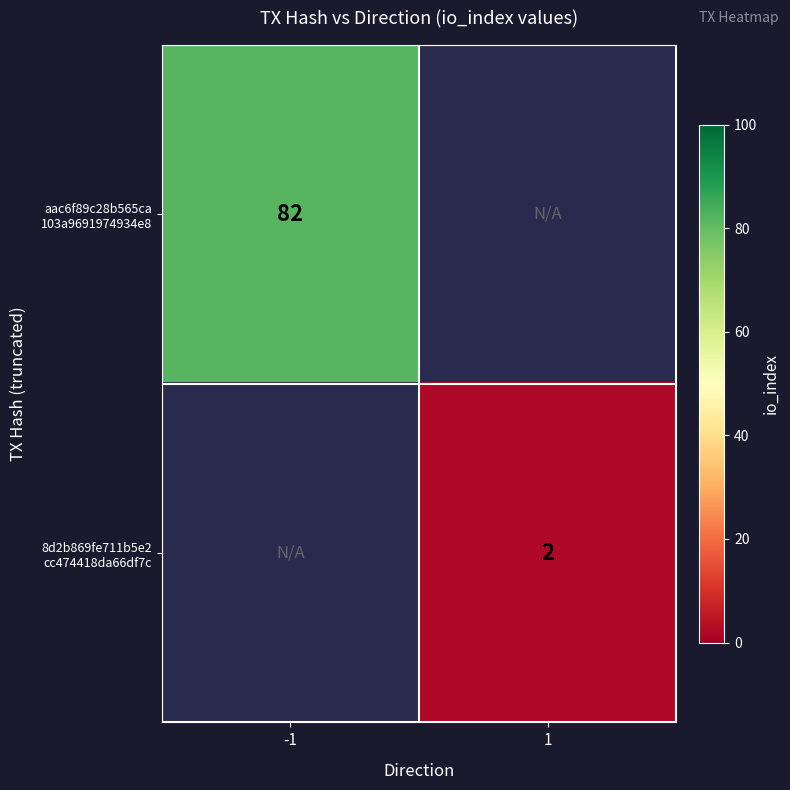

How many positive values does the 8d2b869fe711b5e2 cc474418da66df7c series have?

1